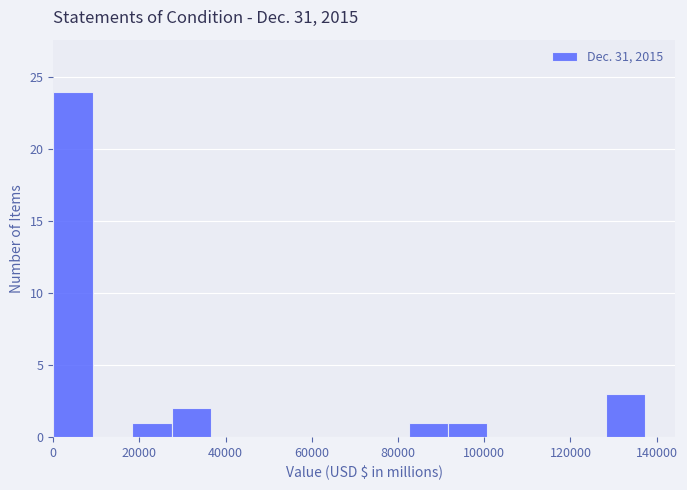

Reading left to right, transcribe this chart: for each bar, give the range it covers on the x-axis and its height. Neither the bar edges nor the heights are printed on the chart, so give them approximately, as read against the axes.

0 to 10000: 24
10000 to 18000: 0
18000 to 28000: 1
28000 to 36000: 2
36000 to 46000: 0
46000 to 54000: 0
54000 to 64000: 0
64000 to 74000: 0
74000 to 82000: 0
82000 to 92000: 1
92000 to 100000: 1
100000 to 110000: 0
110000 to 120000: 0
120000 to 128000: 0
128000 to 138000: 3